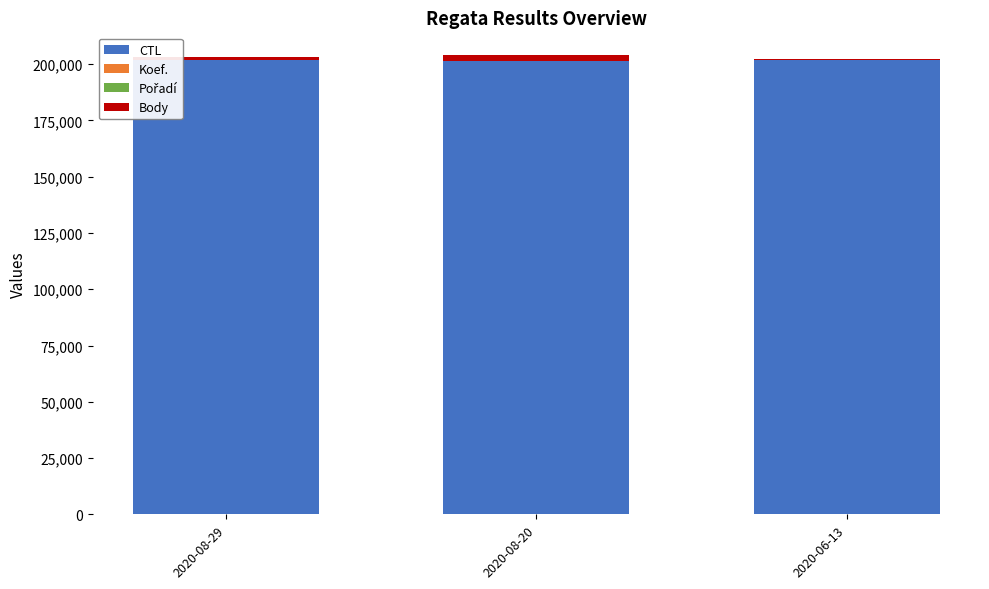

What is the sum of all CTL values?

605237